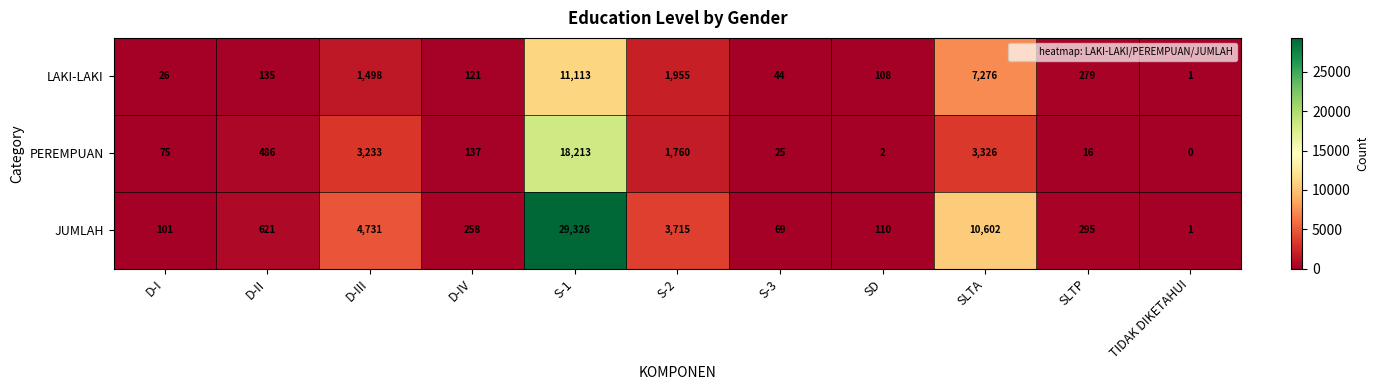

Rank the series at D-I from lowest to highest value.

LAKI-LAKI, PEREMPUAN, JUMLAH